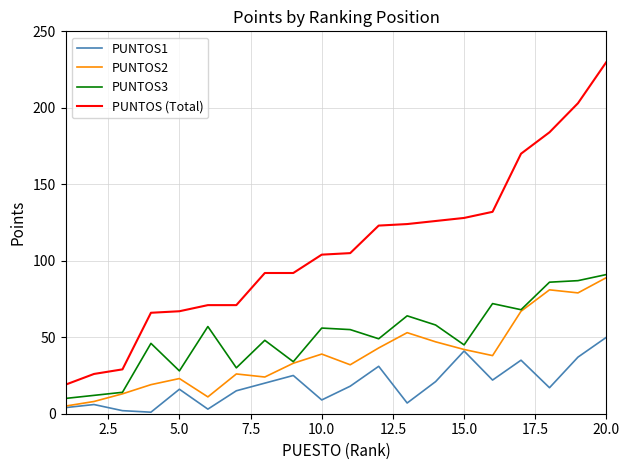

True or false: PUNTOS (Total) and PUNTOS3 intersect in this chart.

False